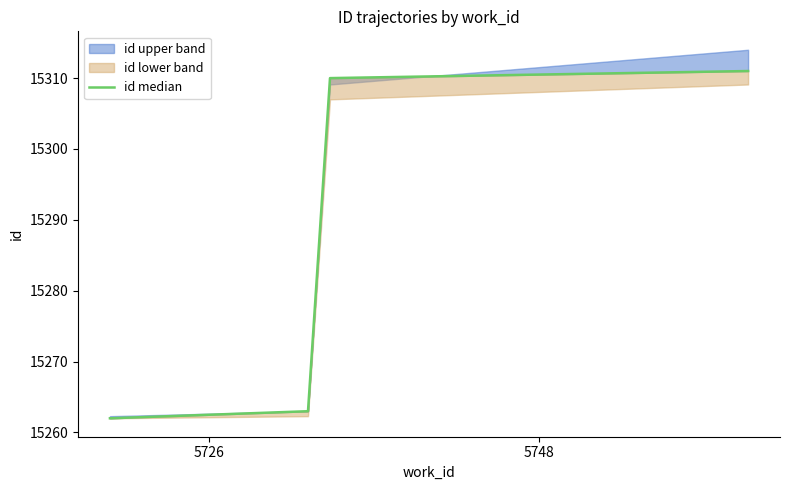

True or false: there are more than 1 points higher than both neighbors.

False